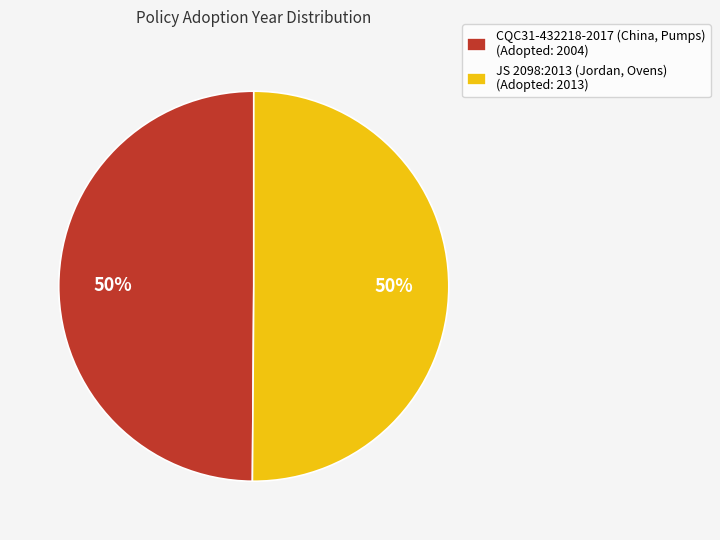

Approximately how many times larger is the value at CQC31-432218-2017 (China, Pumps) (Adopted: 2004) compared to JS 2098:2013 (Jordan, Ovens) (Adopted: 2013)?

1.0